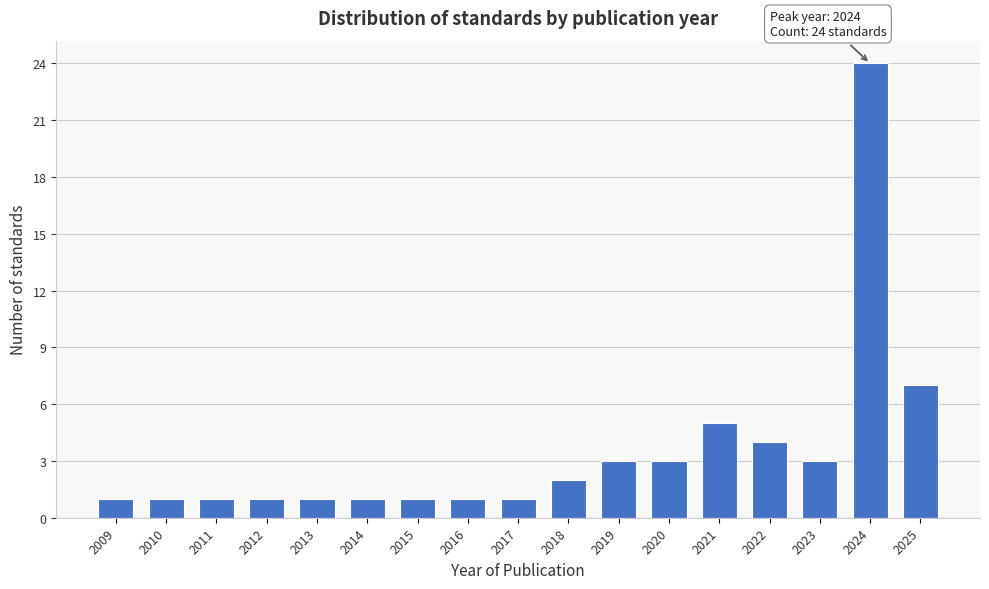

Reading left to right, transcribe all the data shown in this chart.

1	1	1	1	1	1	1	1	1	2	3	3	5	4	3	24	7